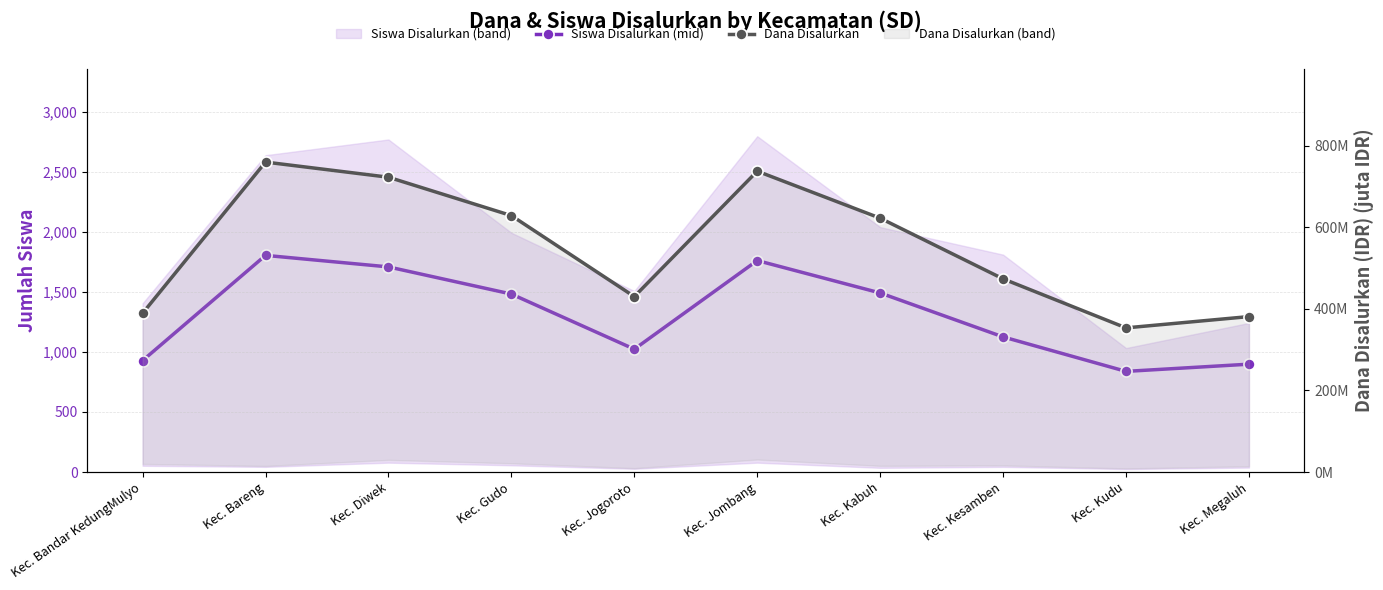

How many interior local peaks does the Dana Disalurkan series have?

2